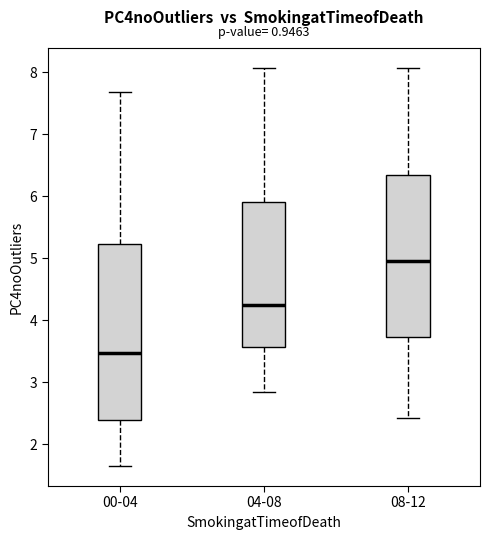

Reading left to right, read every box against the y-axis: the position of its median line, the range the box covers, and the ends of its whiskers. The values are not printed on the chart, so give them approximately, as read against the axis.

00-04: median 3.5, box 2.4 to 5.2, whiskers 1.7 to 7.7
04-08: median 4.3, box 3.6 to 5.9, whiskers 2.9 to 8.1
08-12: median 5.0, box 3.7 to 6.3, whiskers 2.4 to 8.1